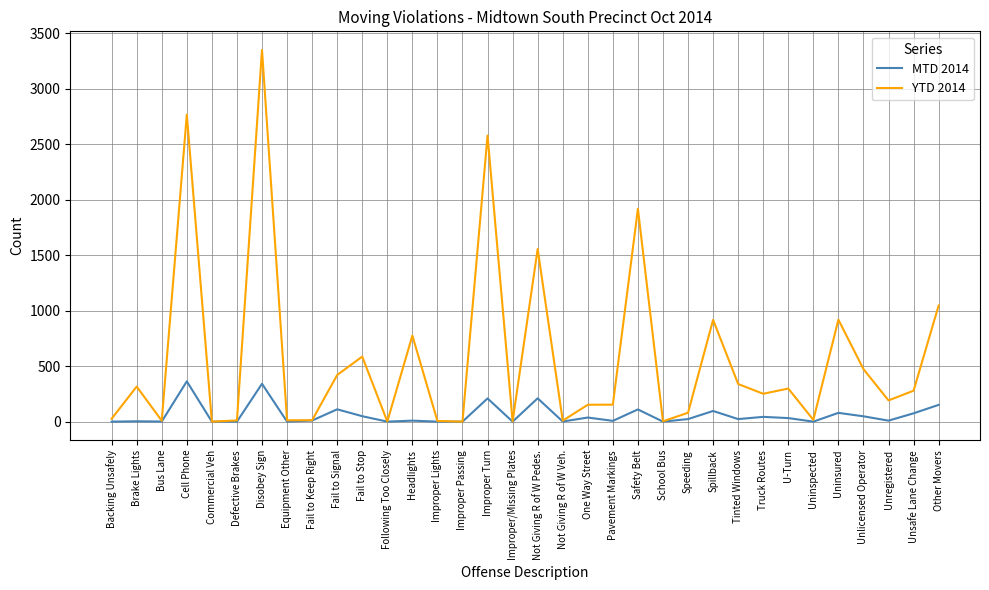

Where is the first local maximum for YTD 2014?

Brake Lights